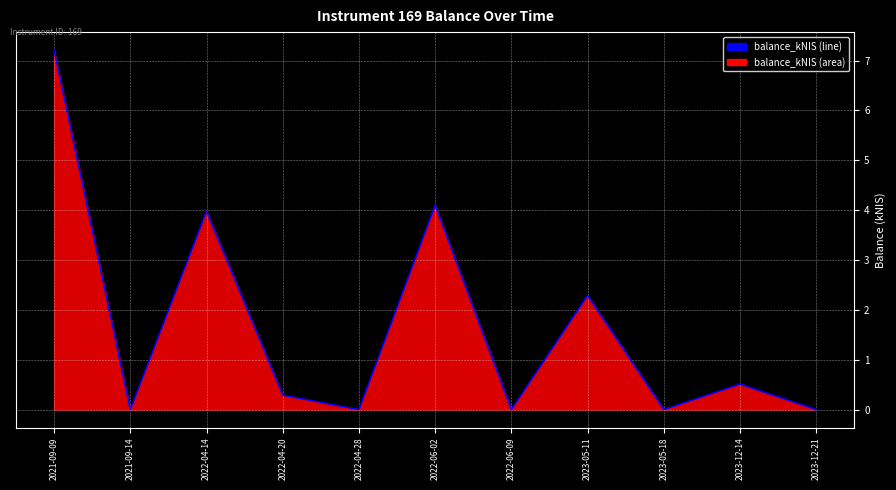

List the labels in order of value, largest first.

2021-09-09, 2022-06-02, 2022-04-14, 2023-05-11, 2023-12-14, 2022-04-20, 2021-09-14, 2022-04-28, 2022-06-09, 2023-05-18, 2023-12-21